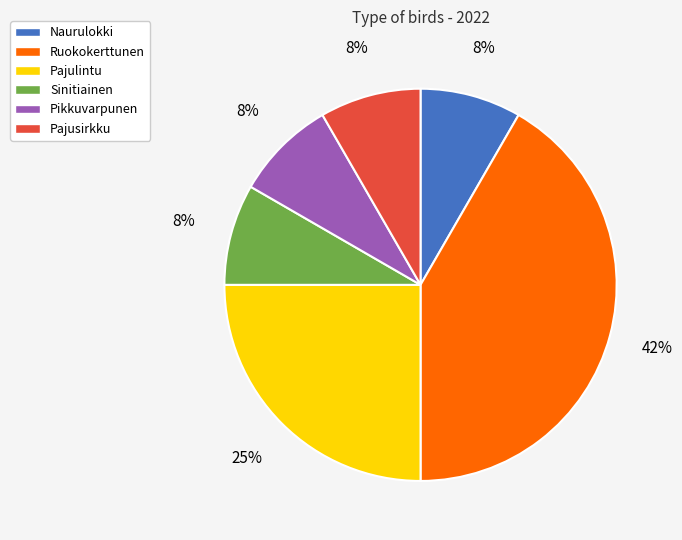

Does any single category account for the majority?

No